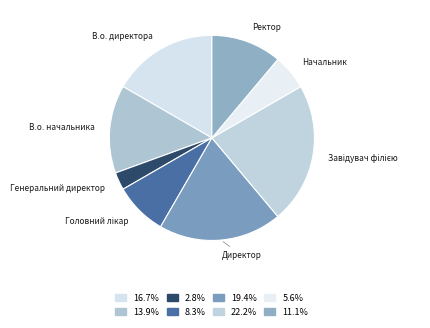

Which slice is the smallest?

Генеральний директор